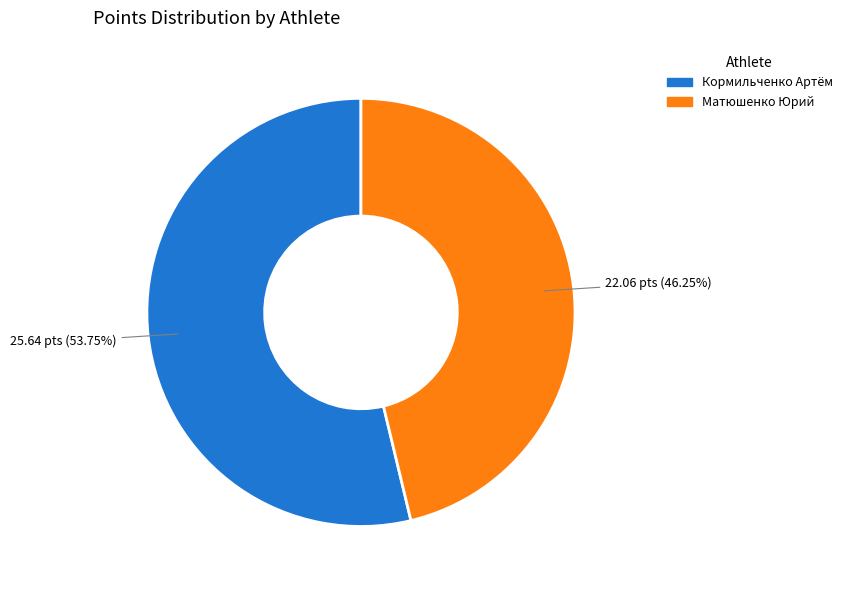

Rank the categories by value from lowest to highest.

Матюшенко Юрий, Кормильченко Артём